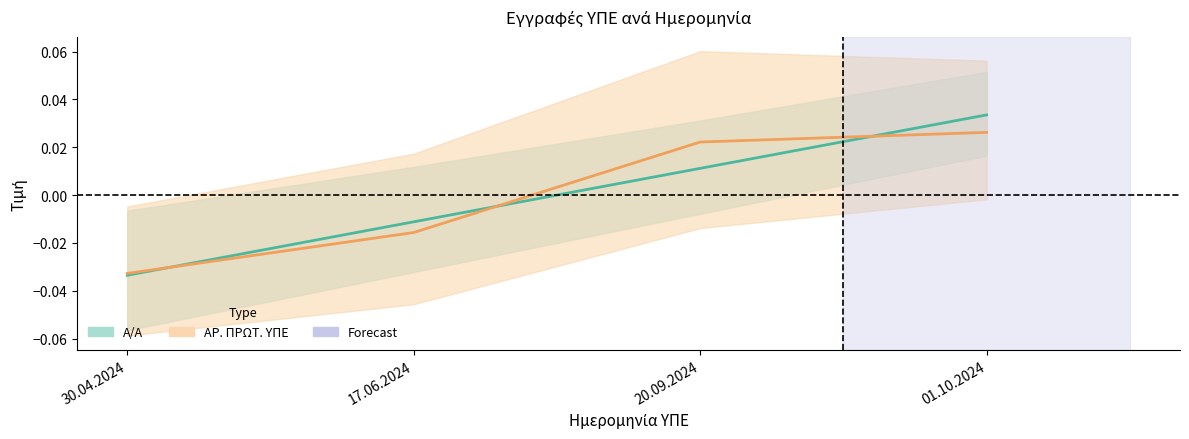

What is the label of the 2nd point from the left?

17.06.2024